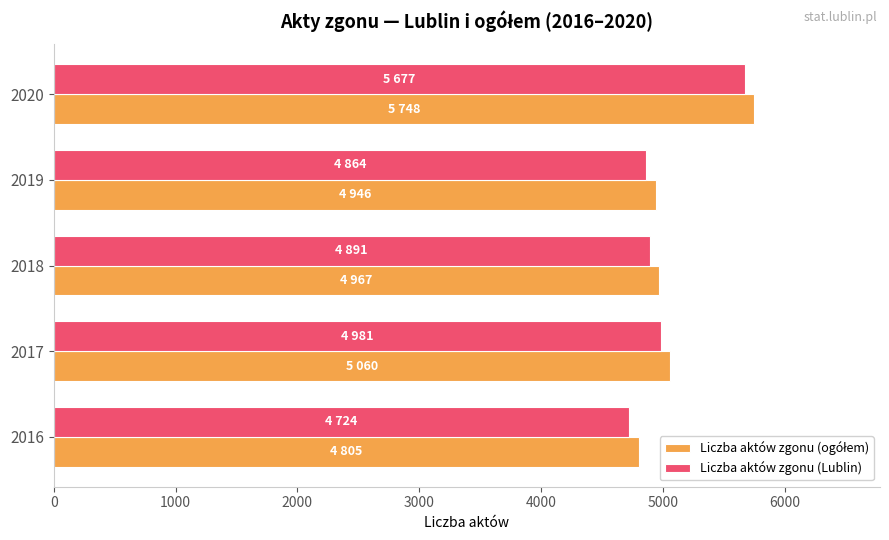

The Liczba aktów zgonu (Lublin) series shows 5677 at 2020. True or false?

True